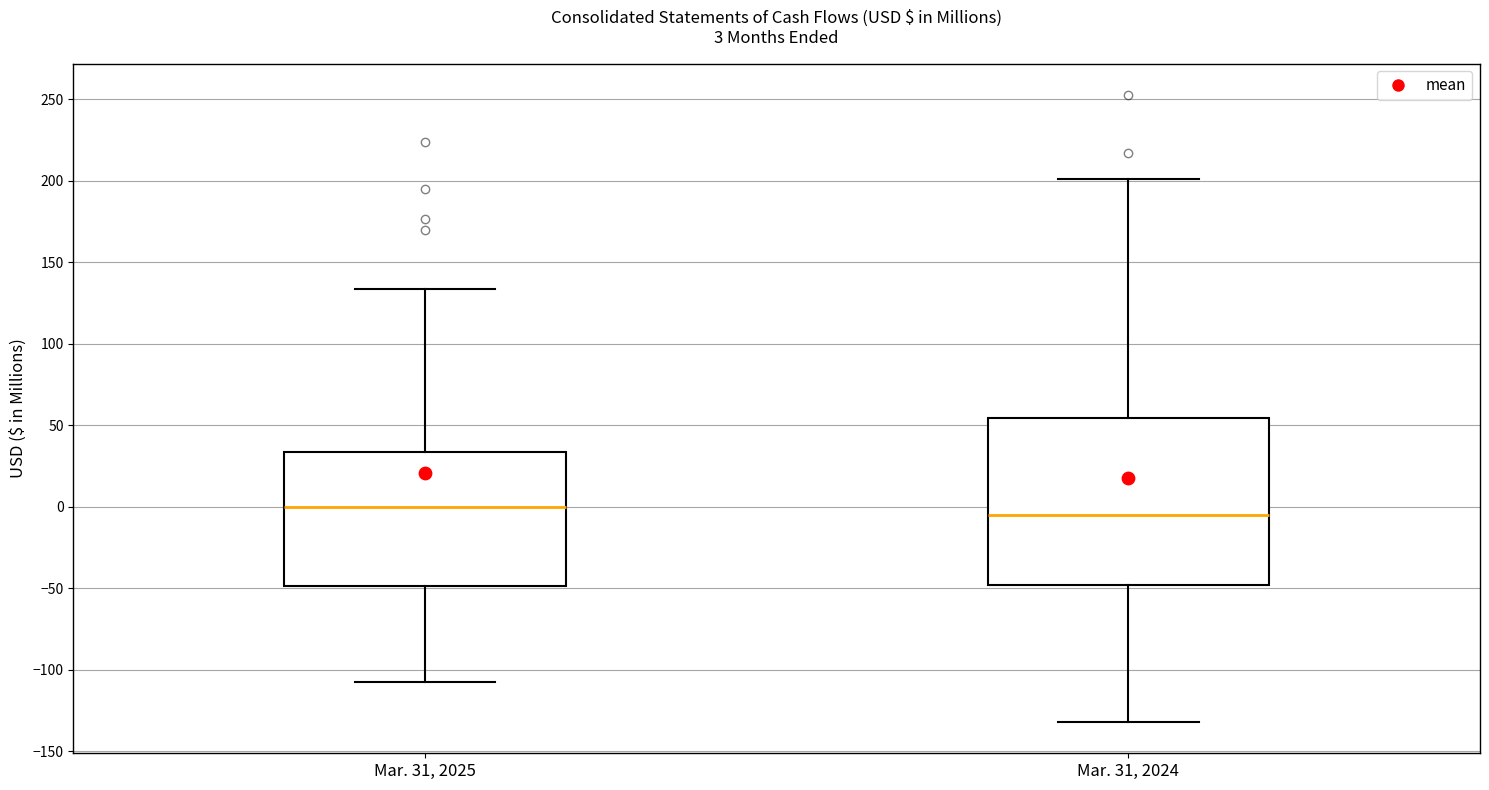

Which box is the tallest, from its lower edge to its upper edge?

Mar. 31, 2024